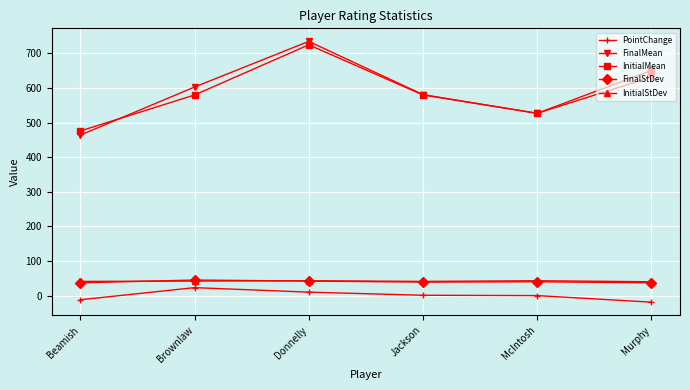

Is it true that InitialStDev equals 42 at Brownlaw?

True